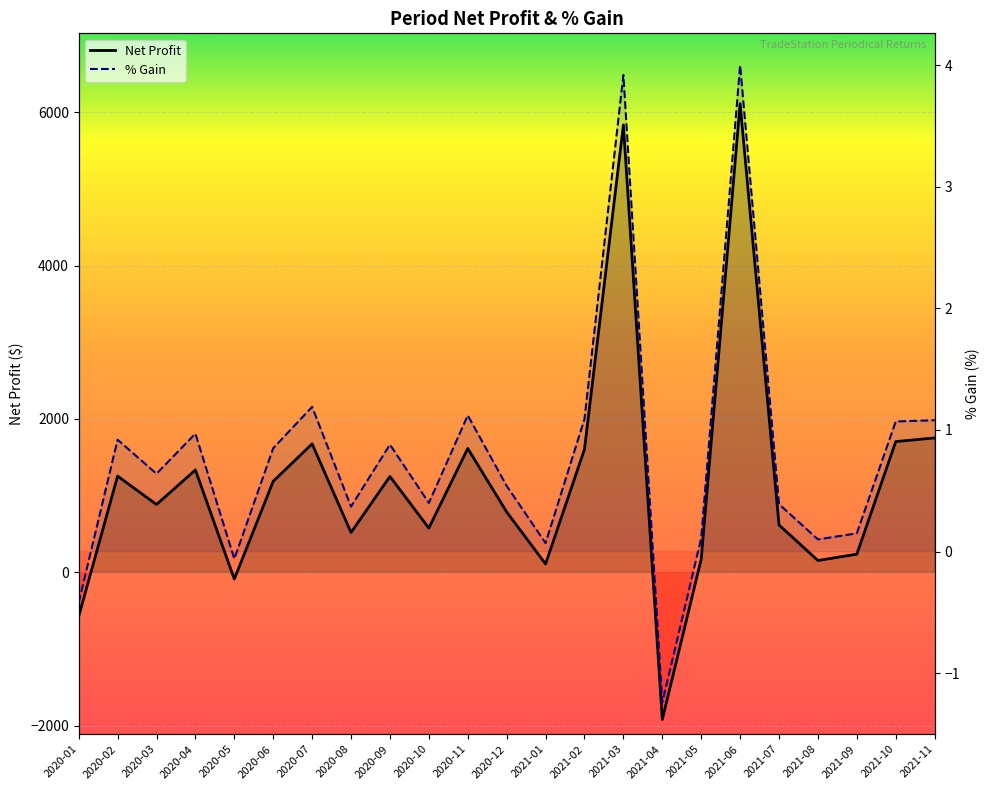

Which series has the widest spread of values?

Net Profit